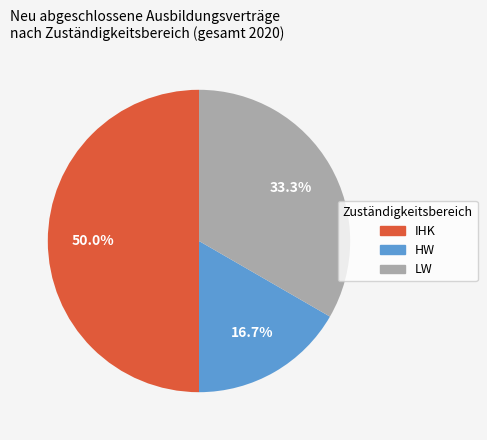

Count the number of slices in the pie.

3